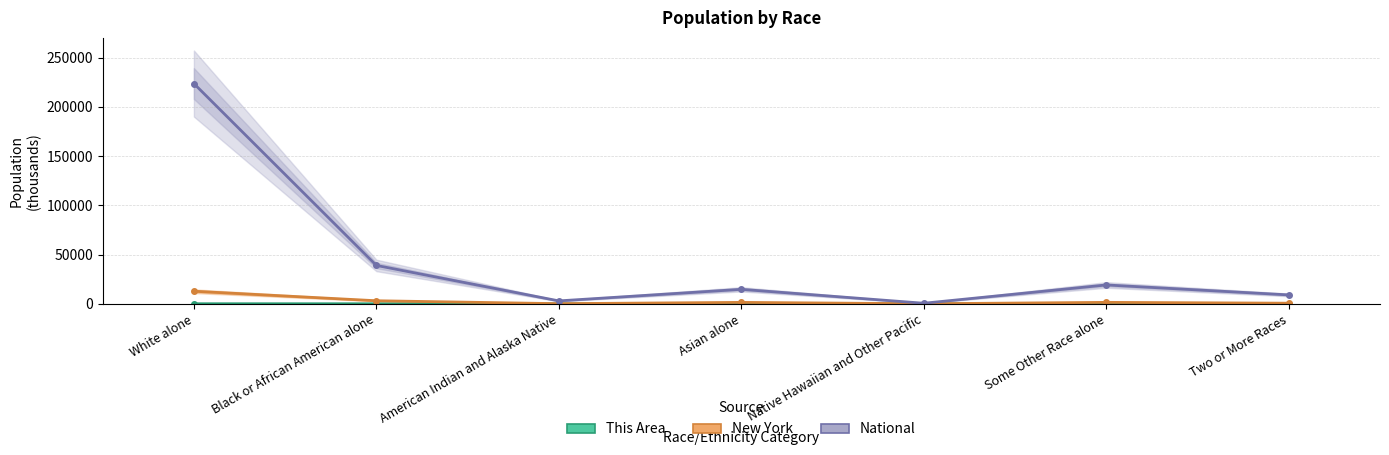

Which series has the largest total across all categories?

National